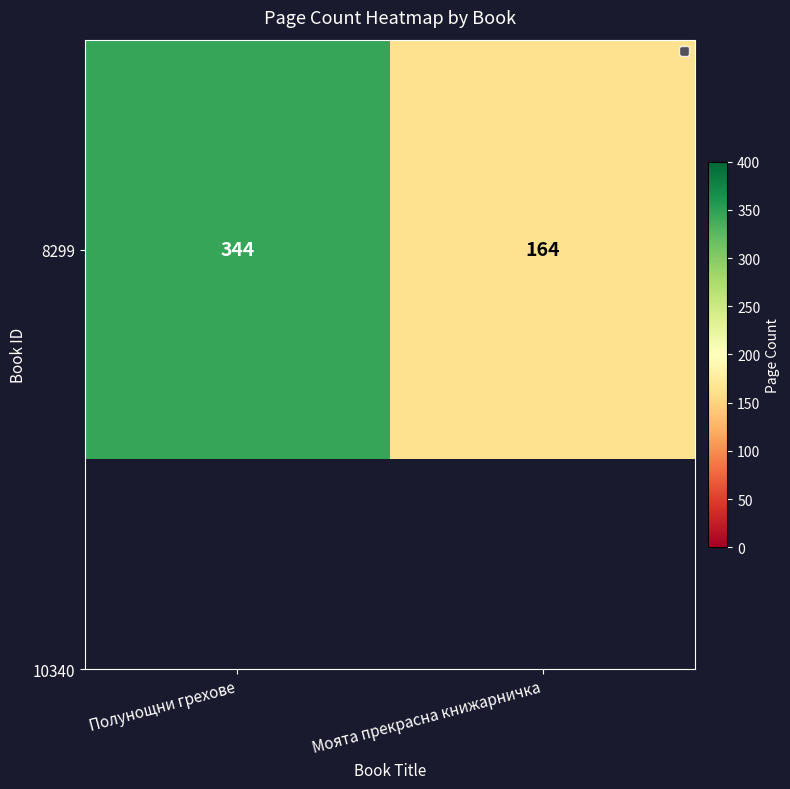

Which has a higher value, Моята прекрасна книжарничка or Полунощни грехове?

Полунощни грехове